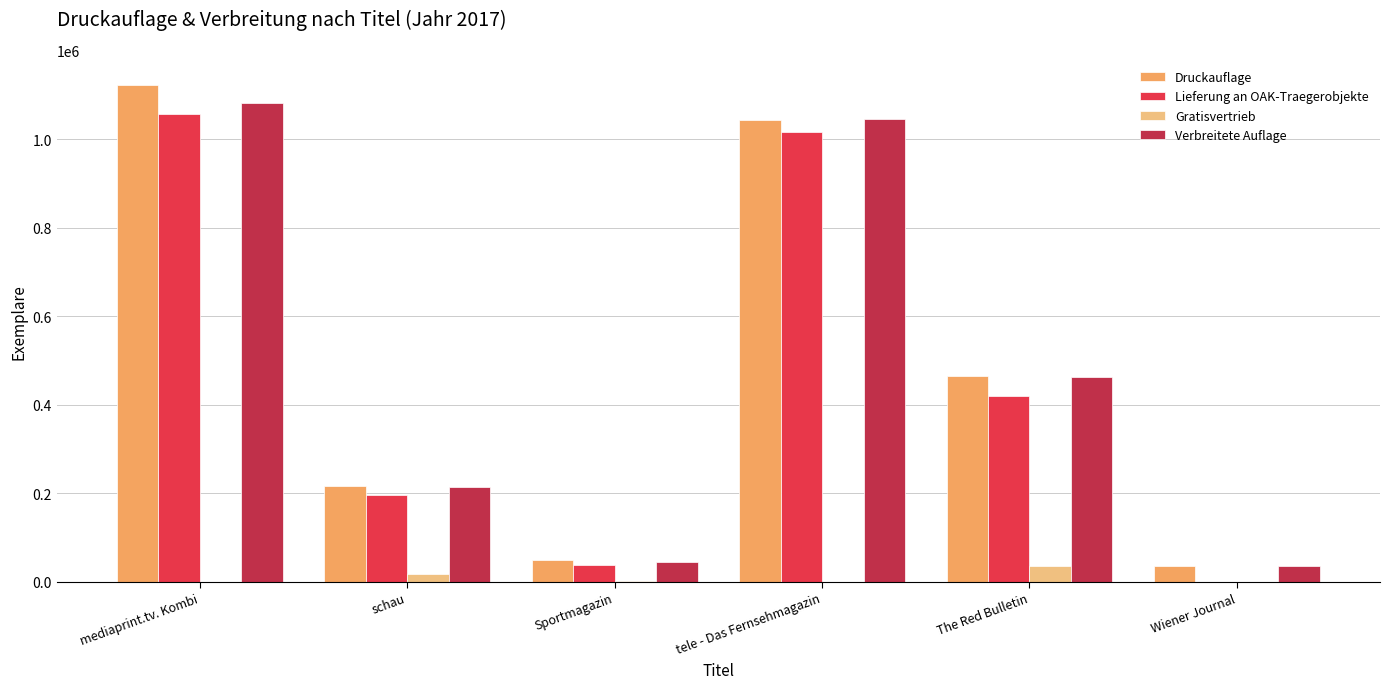

The value of Verbreitete Auflage at tele - Das Fernsehmagazin is 1045300. True or false?

True